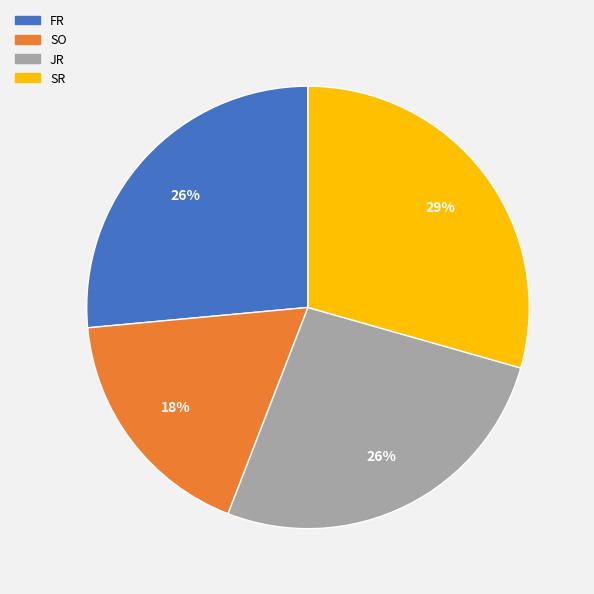

Do JR and FR together represent more than half of the pie?

Yes